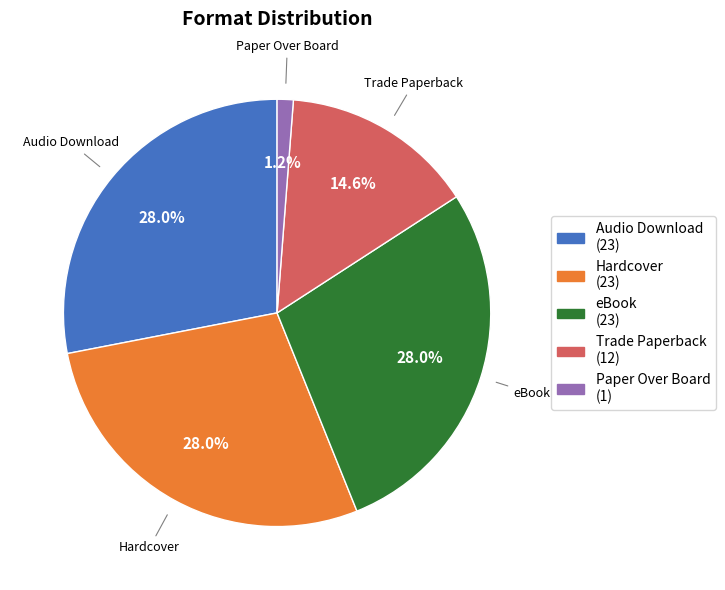

Does Trade Paperback account for over 50% of the chart?

No